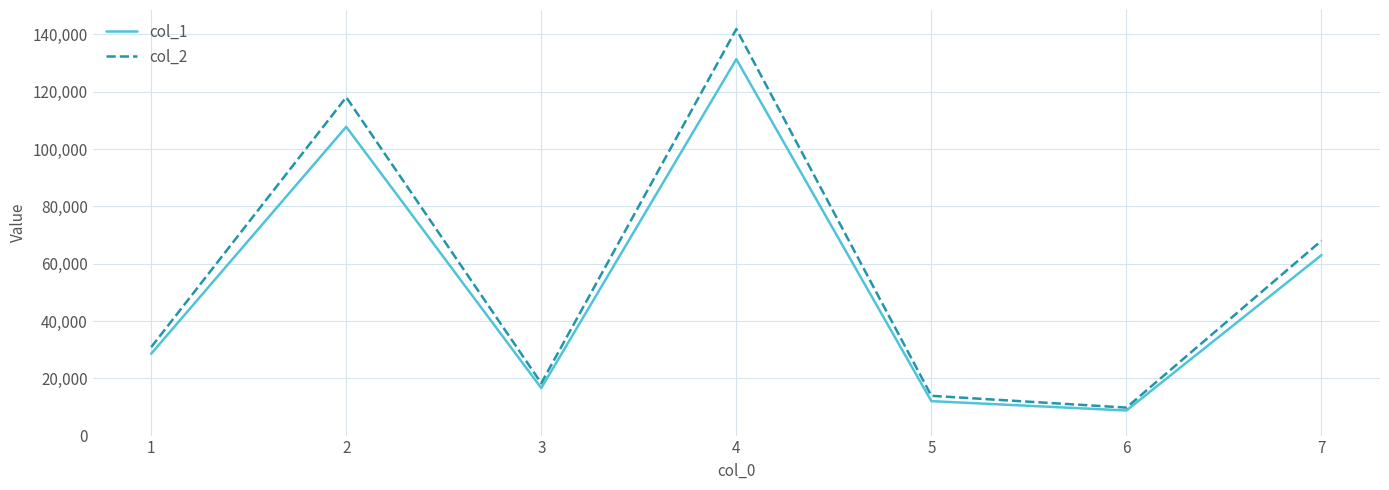

Which series has the largest total across all categories?

col_2